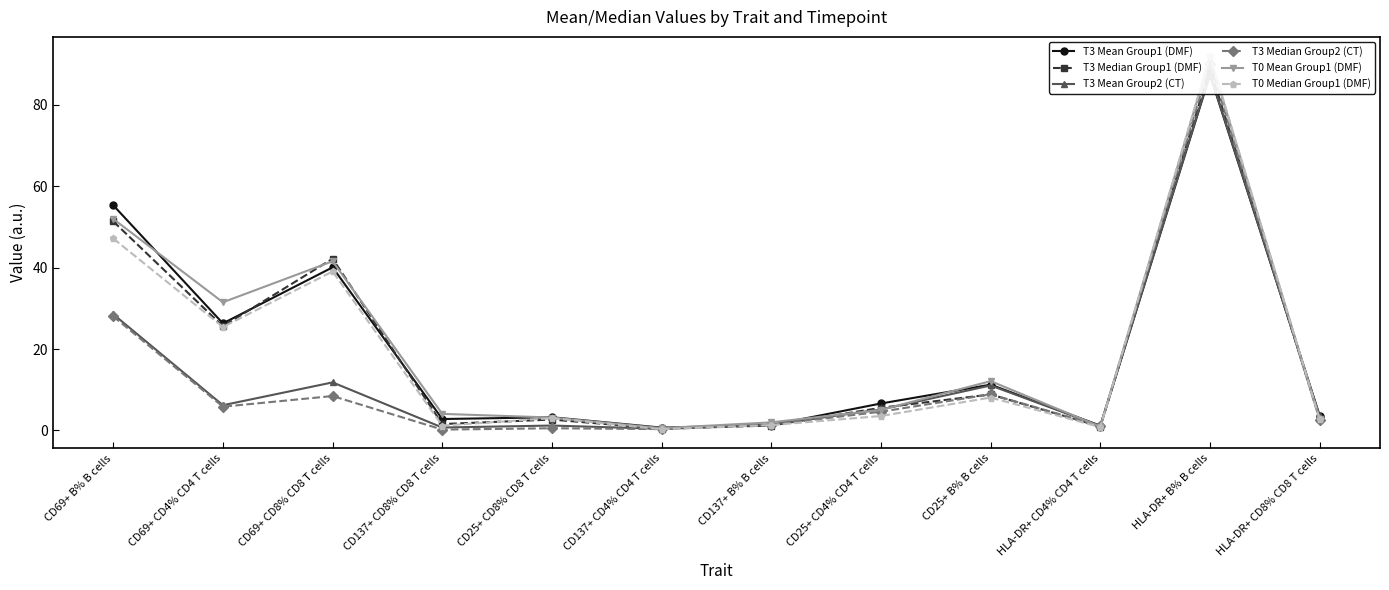

True or false: T3 Mean Group1 (DMF) has more than 1 points higher than both neighbors.

True